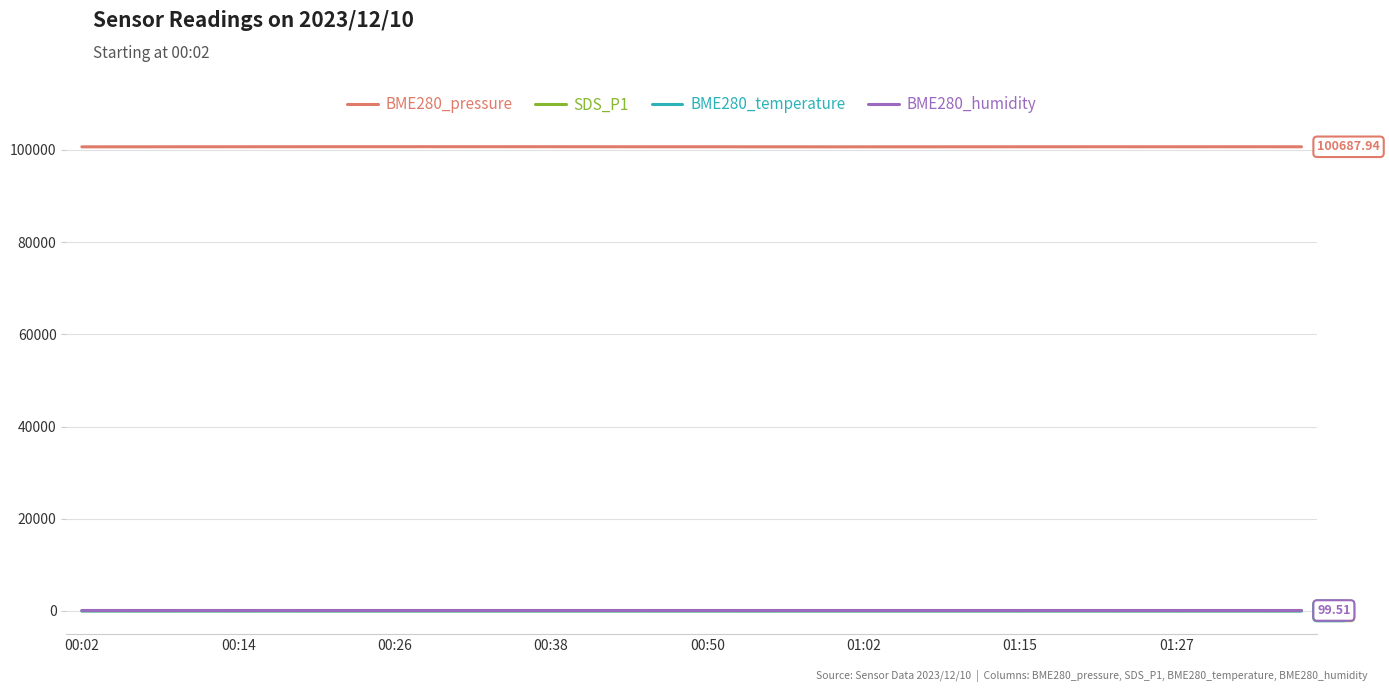

True or false: SDS_P1 and BME280_pressure intersect in this chart.

False